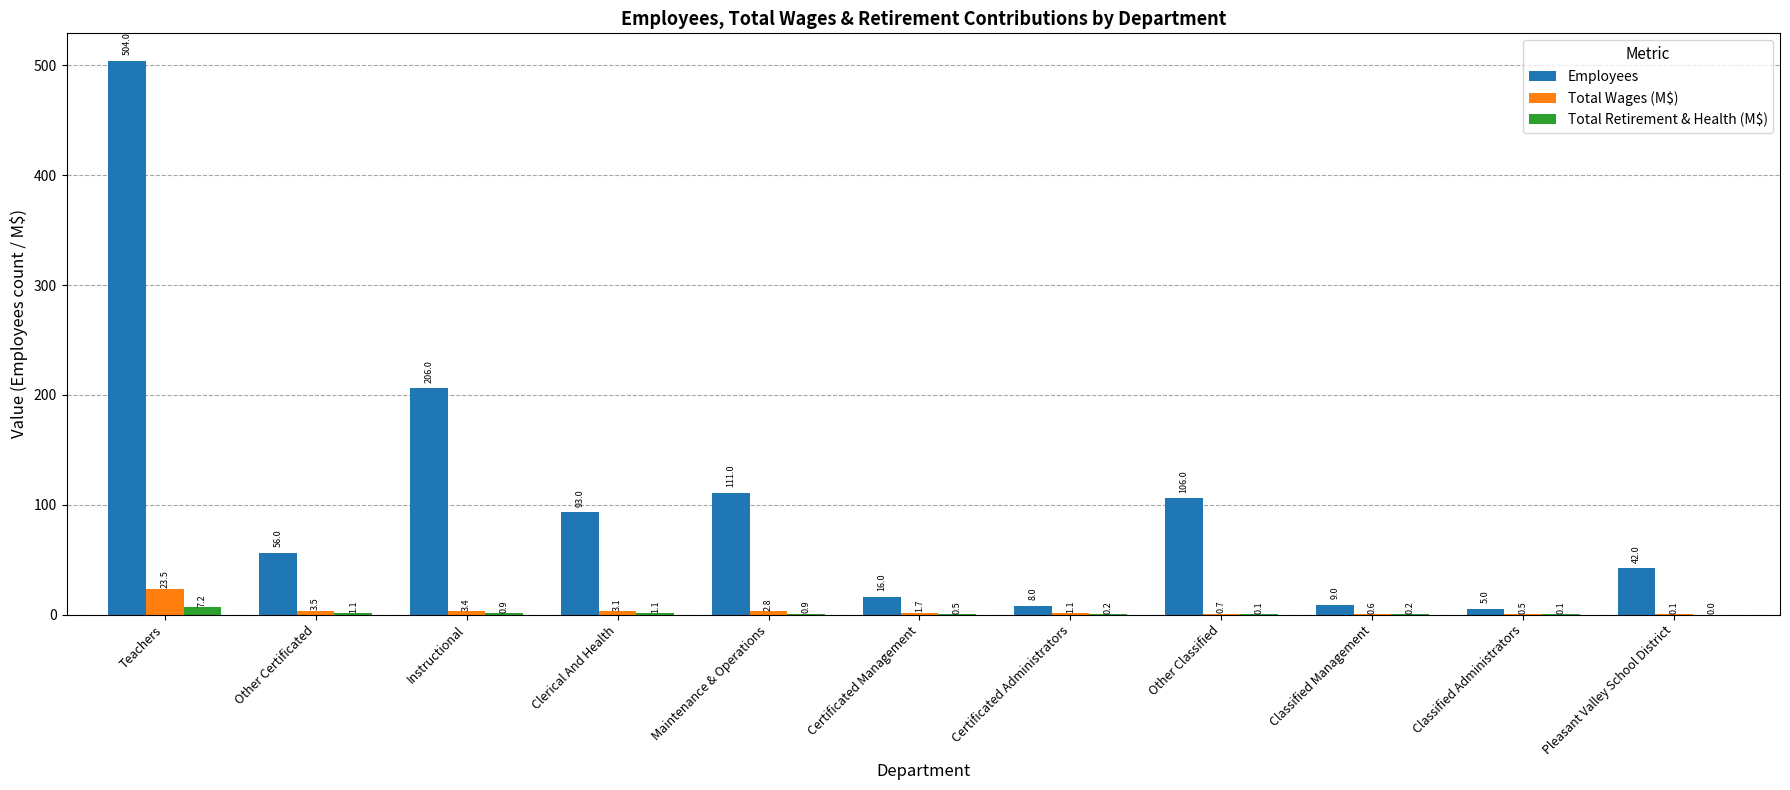

What is the maximum value shown in the chart?

504.0